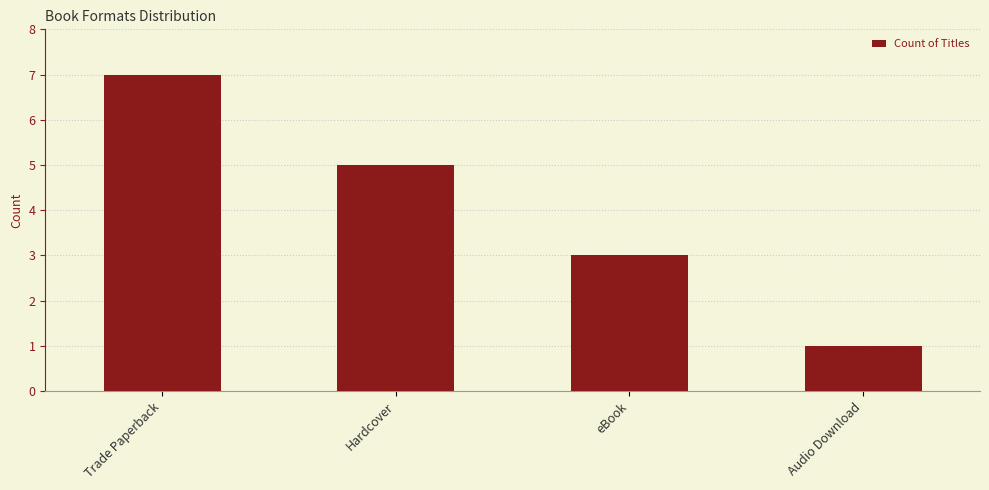

Are the bars horizontal?

No